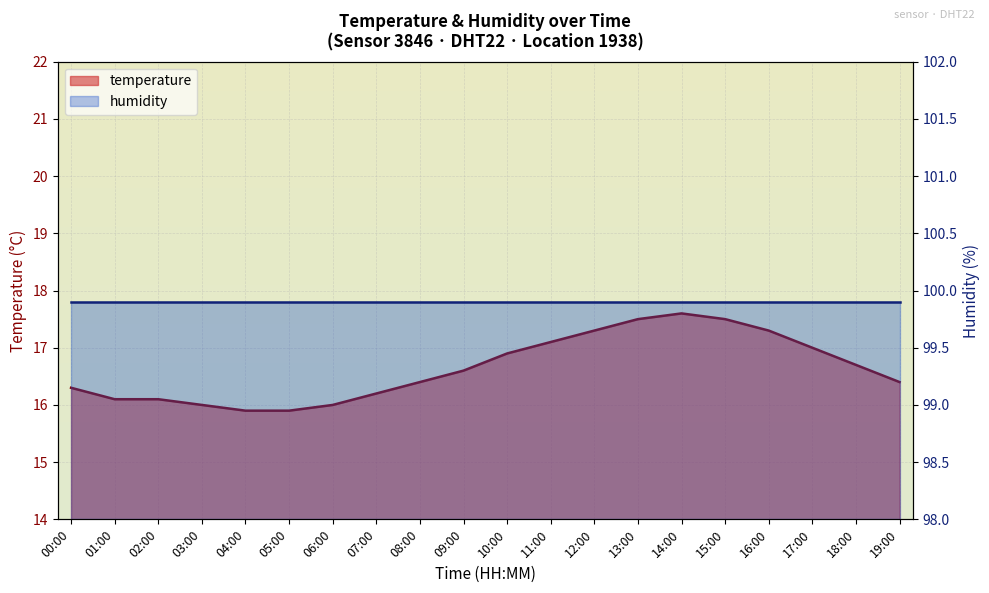

Rank the categories by value from lowest to highest.

04:00, 05:00, 03:00, 06:00, 01:00, 02:00, 07:00, 00:00, 08:00, 19:00, 09:00, 18:00, 10:00, 17:00, 11:00, 12:00, 16:00, 13:00, 15:00, 14:00